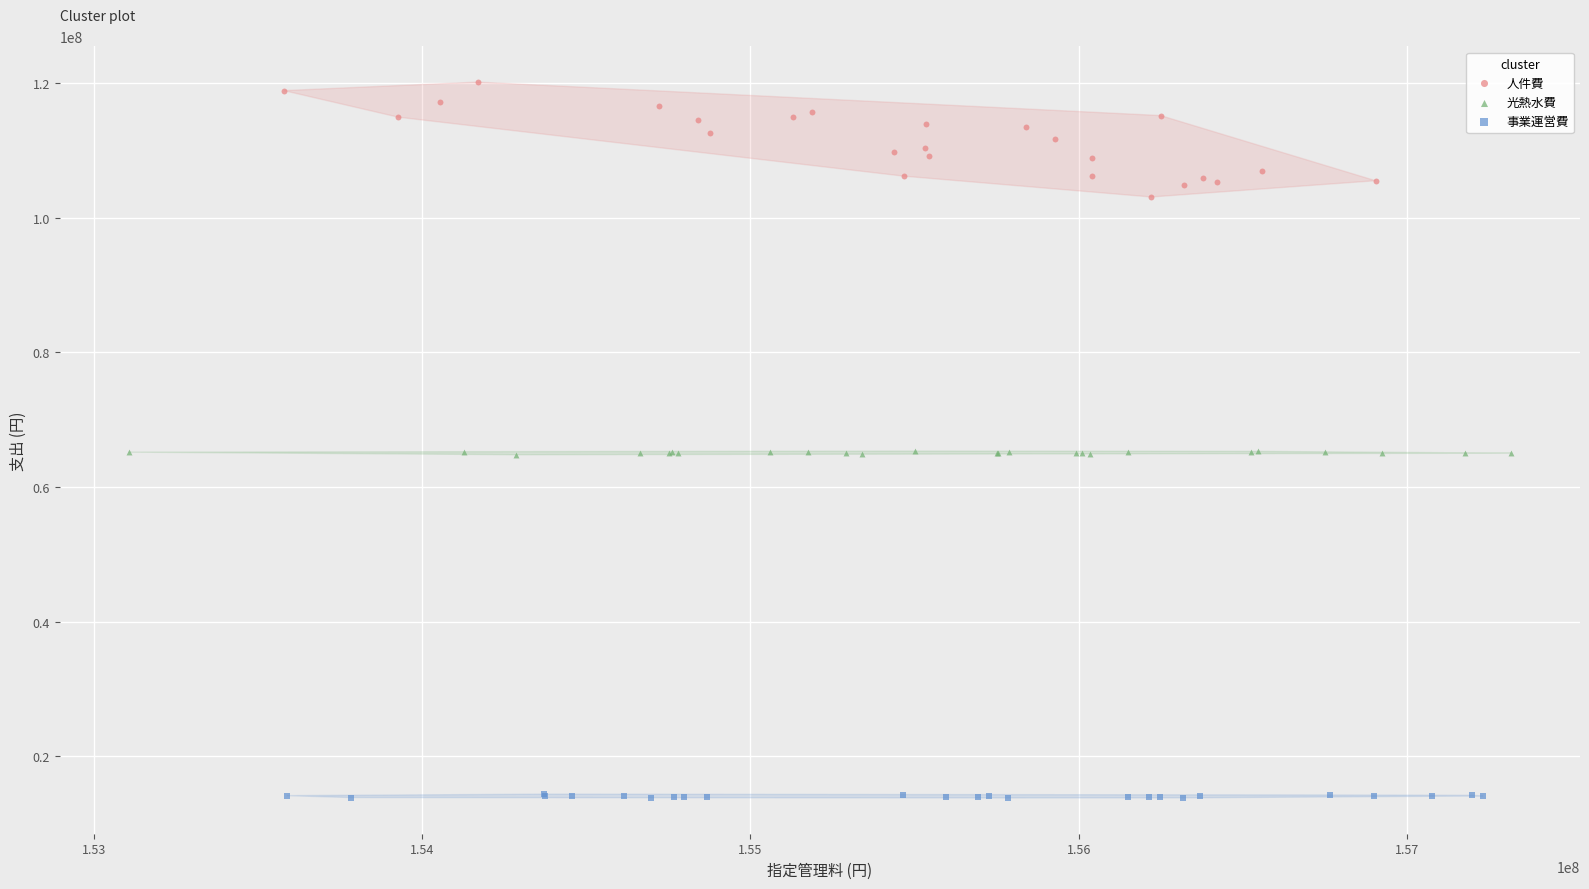

Which series contains the lowest Y value?

事業運営費